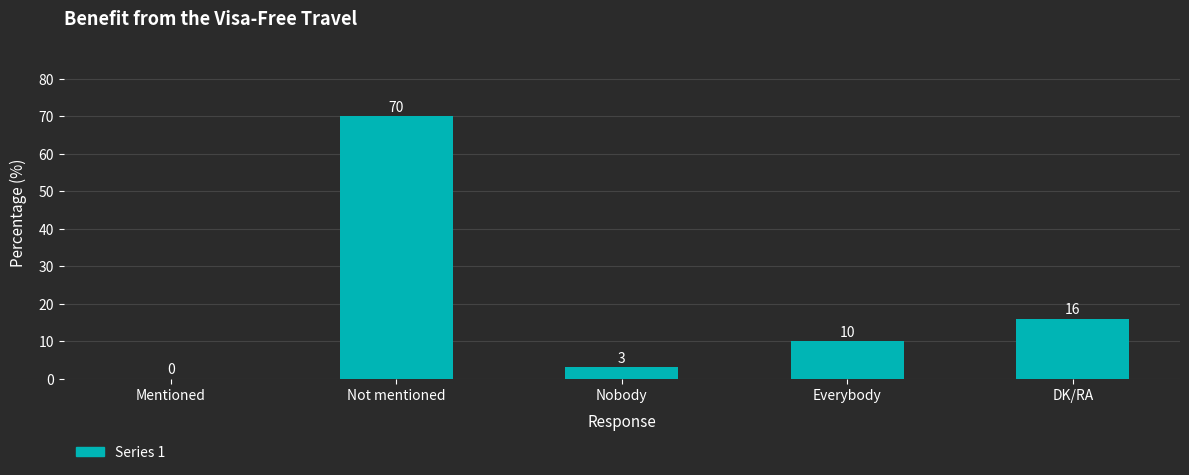

Are the bars grouped side by side (vs. stacked)?

No